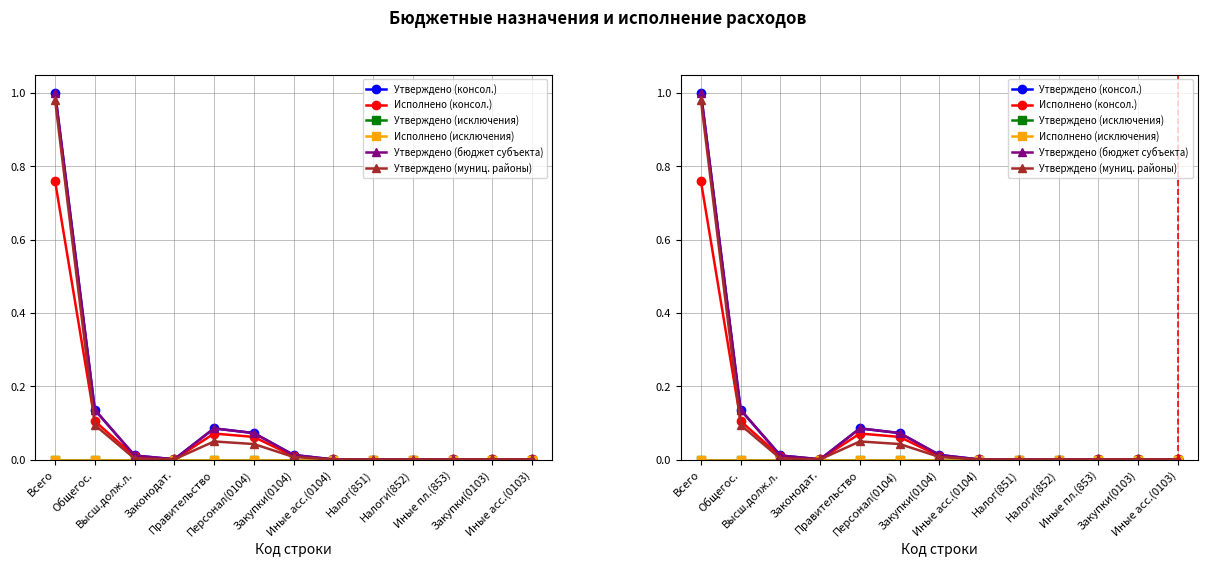

What is the difference between the second highest and minimum values in the Утверждено (муниц. районы) series?

0.1